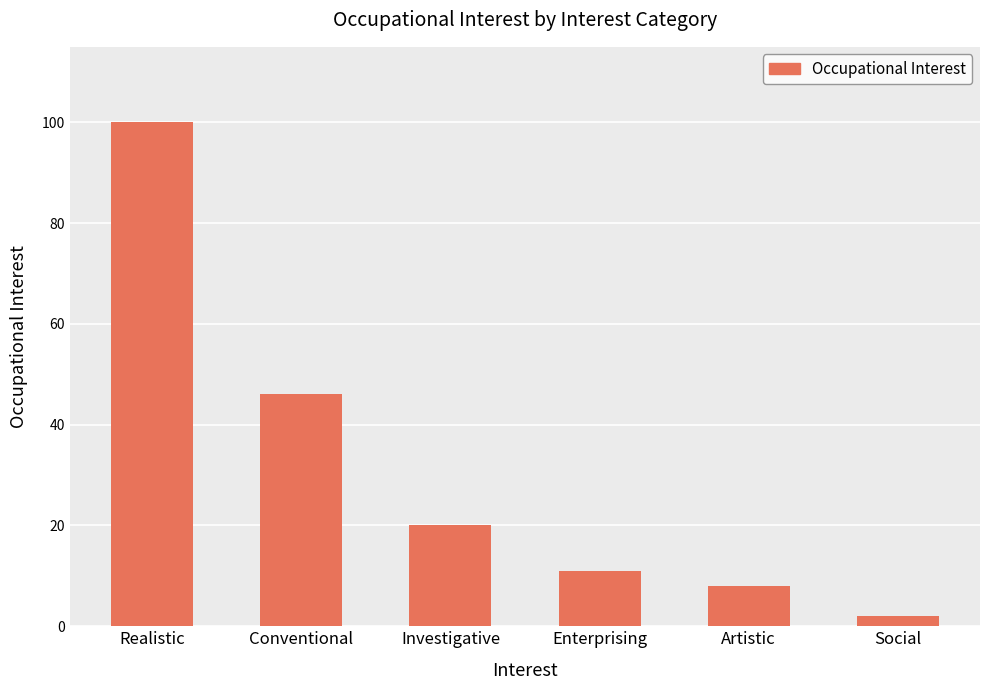

Reading left to right, extract all data points from this chart.

Realistic=100	Conventional=46	Investigative=20	Enterprising=11	Artistic=8	Social=2